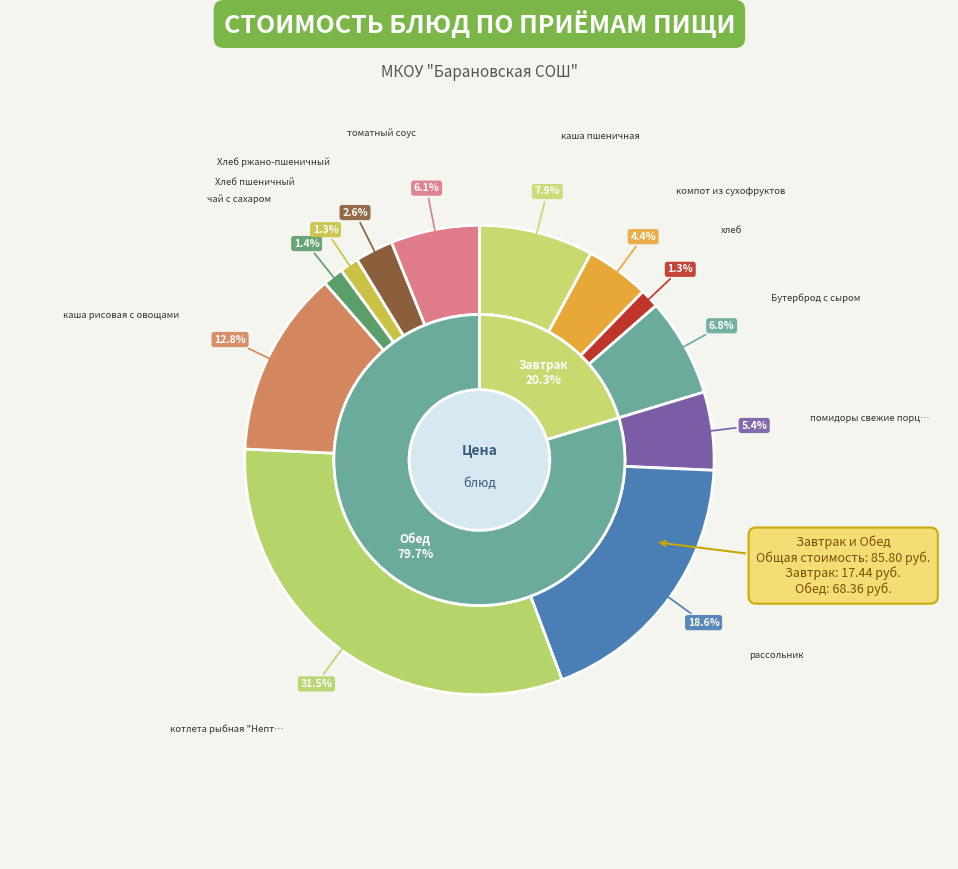

What is the smallest slice in the pie chart?

хлеб